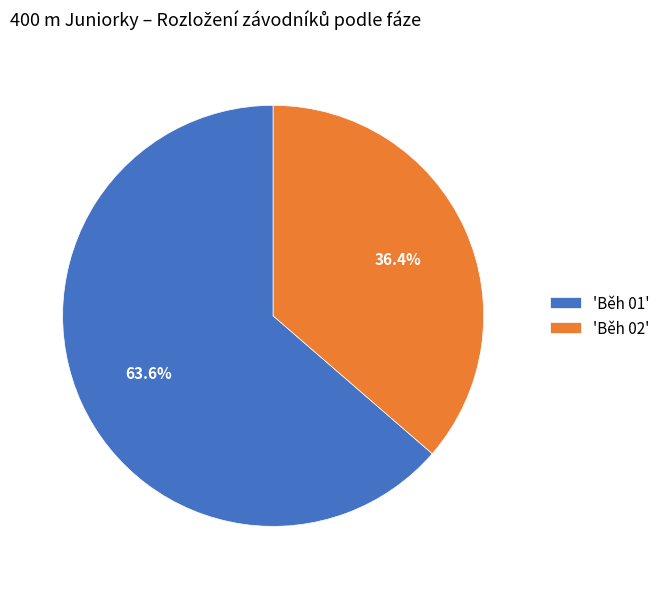

Rank the categories by value from highest to lowest.

'Běh 01', 'Běh 02'